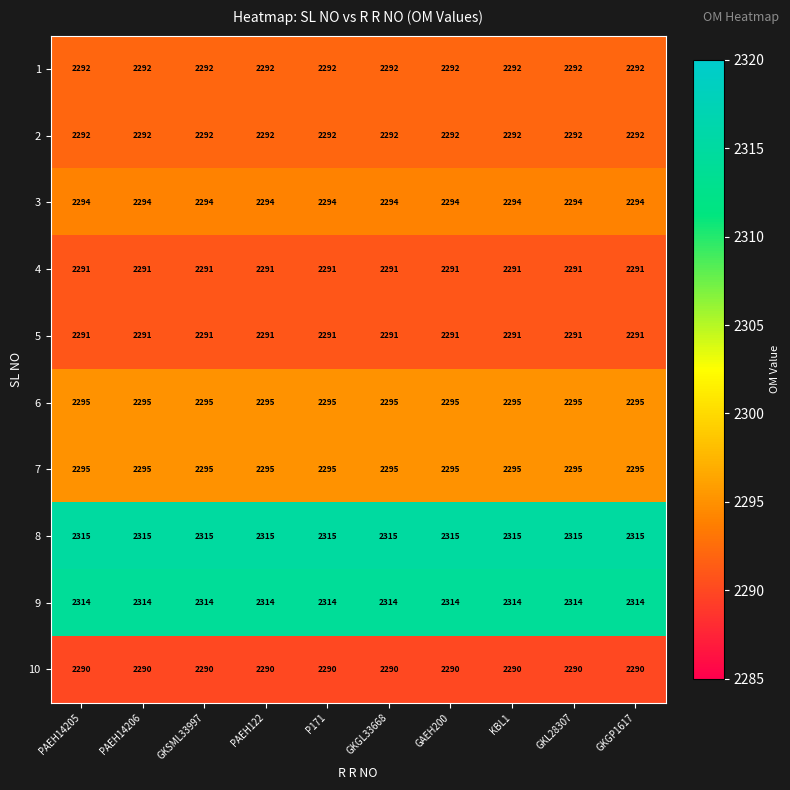

Which series has the largest total across all categories?

8